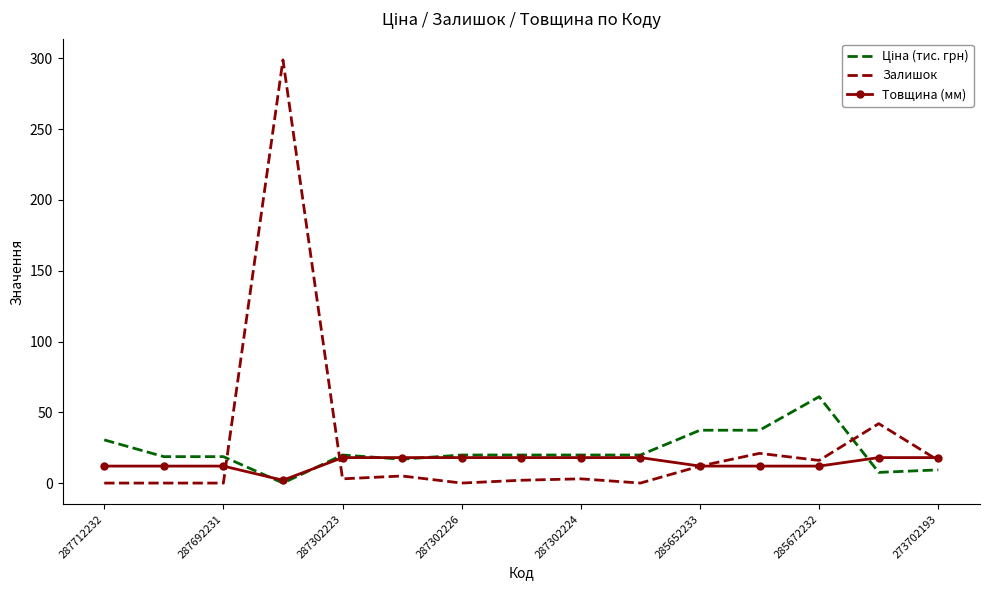

Which series has the largest range (max minus min)?

Залишок